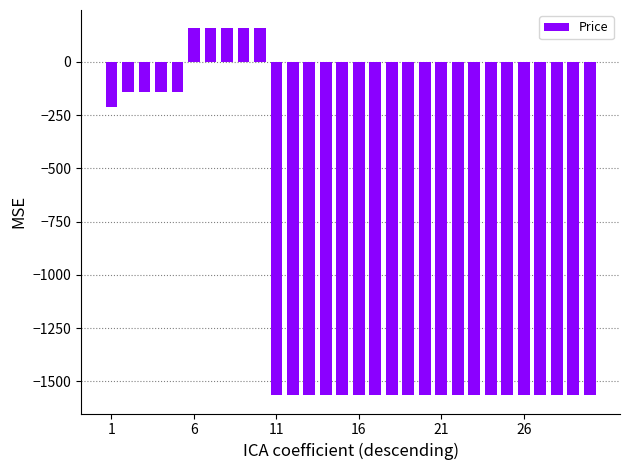

What is the minimum value shown in the chart?

-1564.5